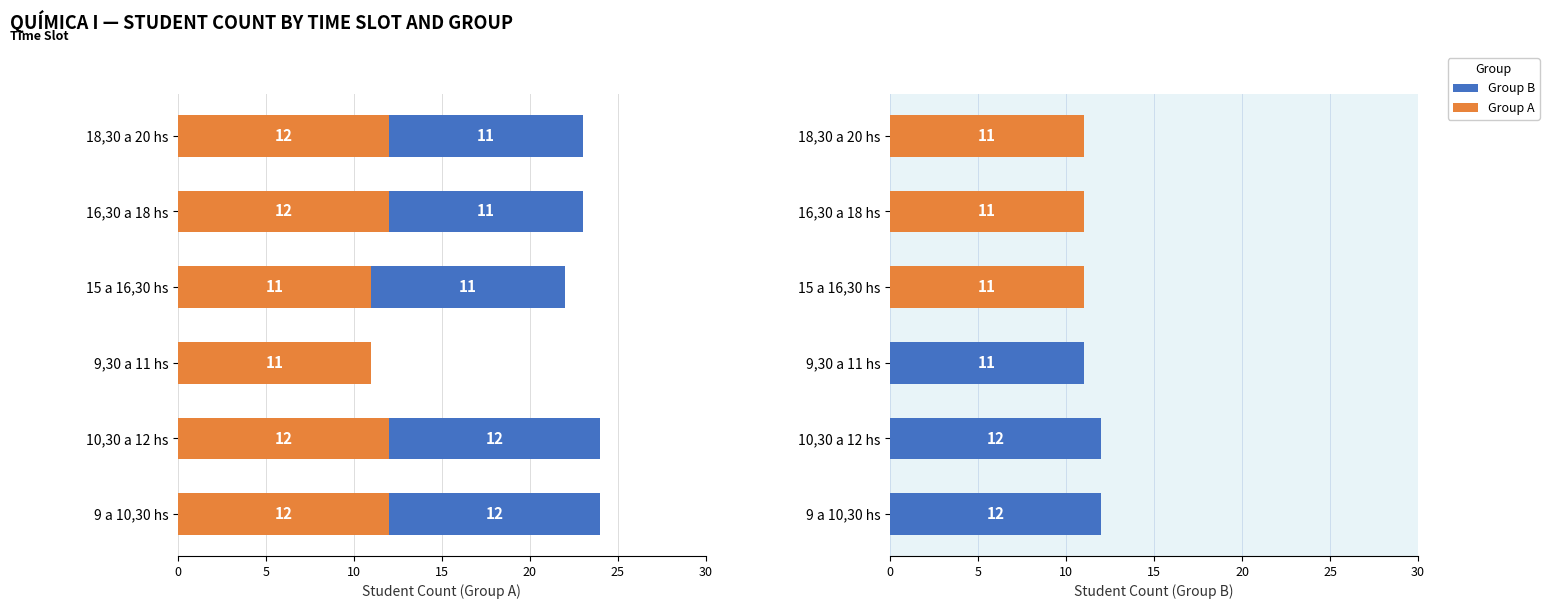

The value of Group A at 20 is 11. True or false?

True